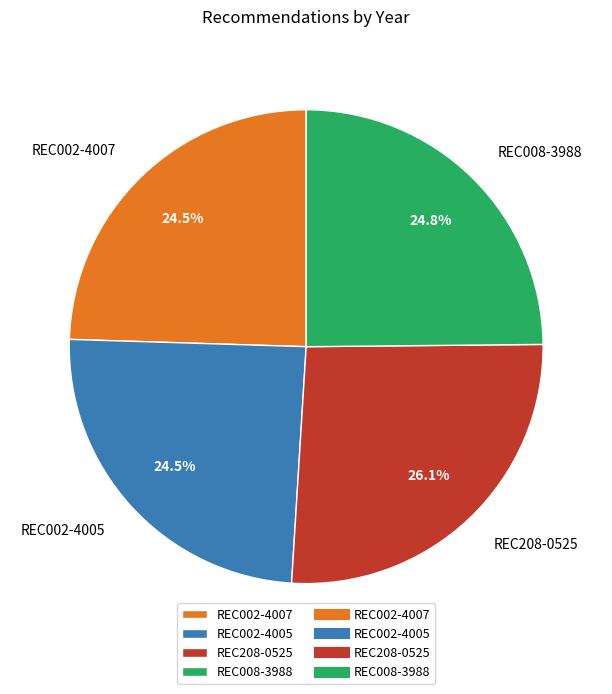

How many segments does this pie chart have?

4